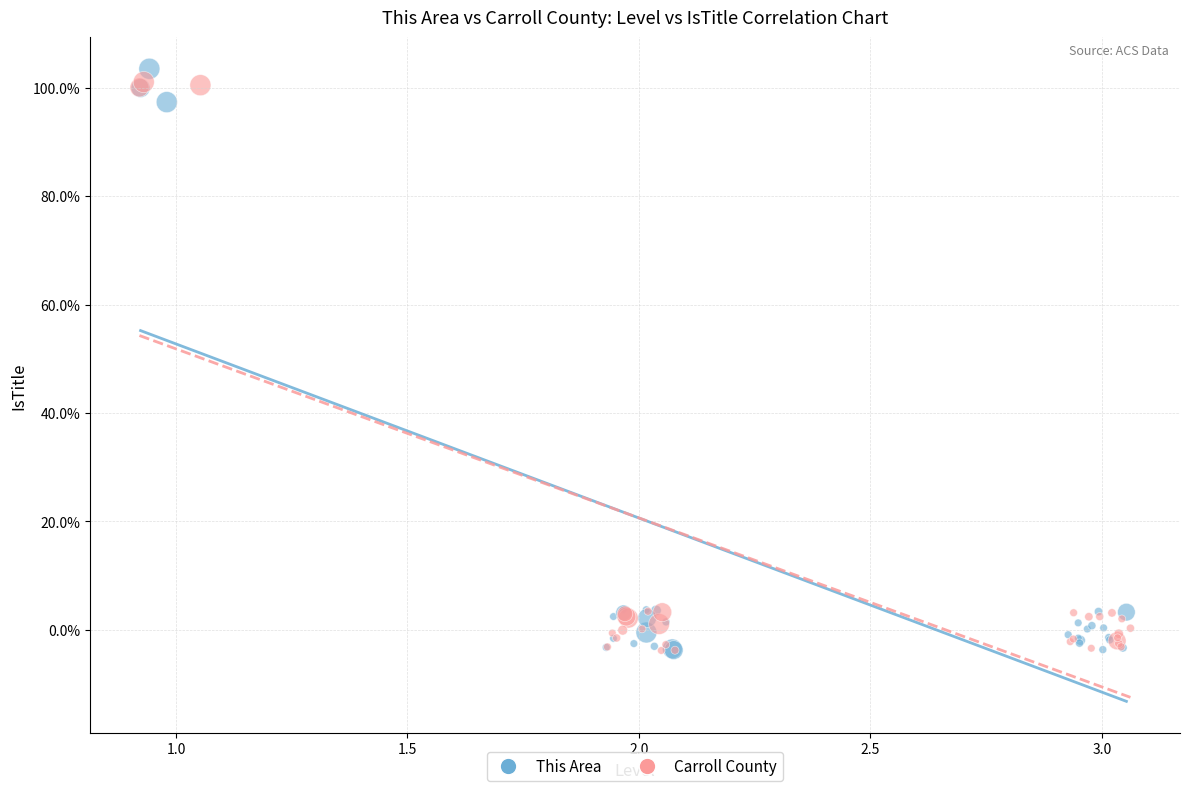

What are all the series names shown in the legend?

This Area, Carroll County